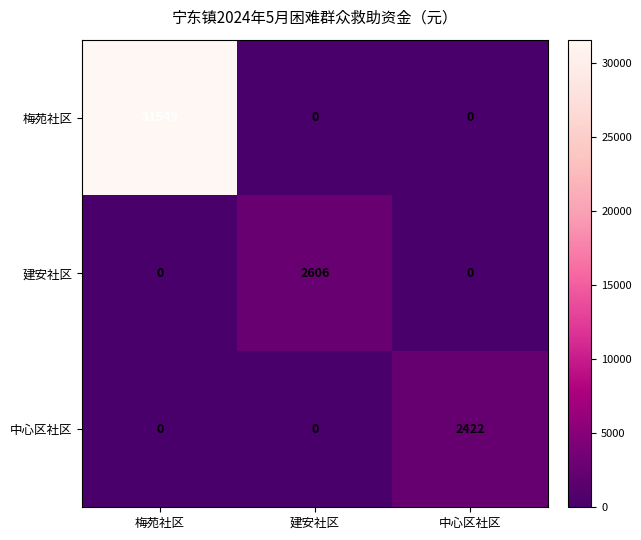

What is the difference between the highest and lowest values at 梅苑社区?

31549